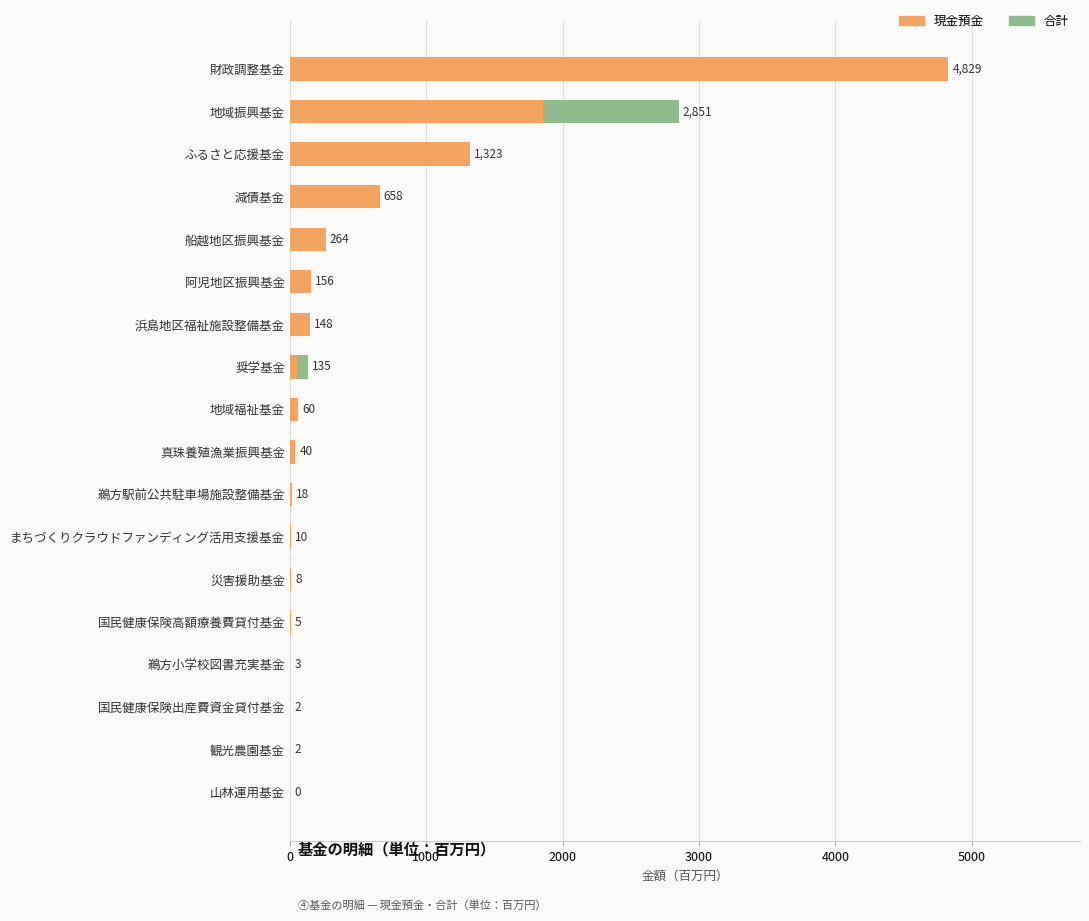

Which series has the largest range (max minus min)?

合計